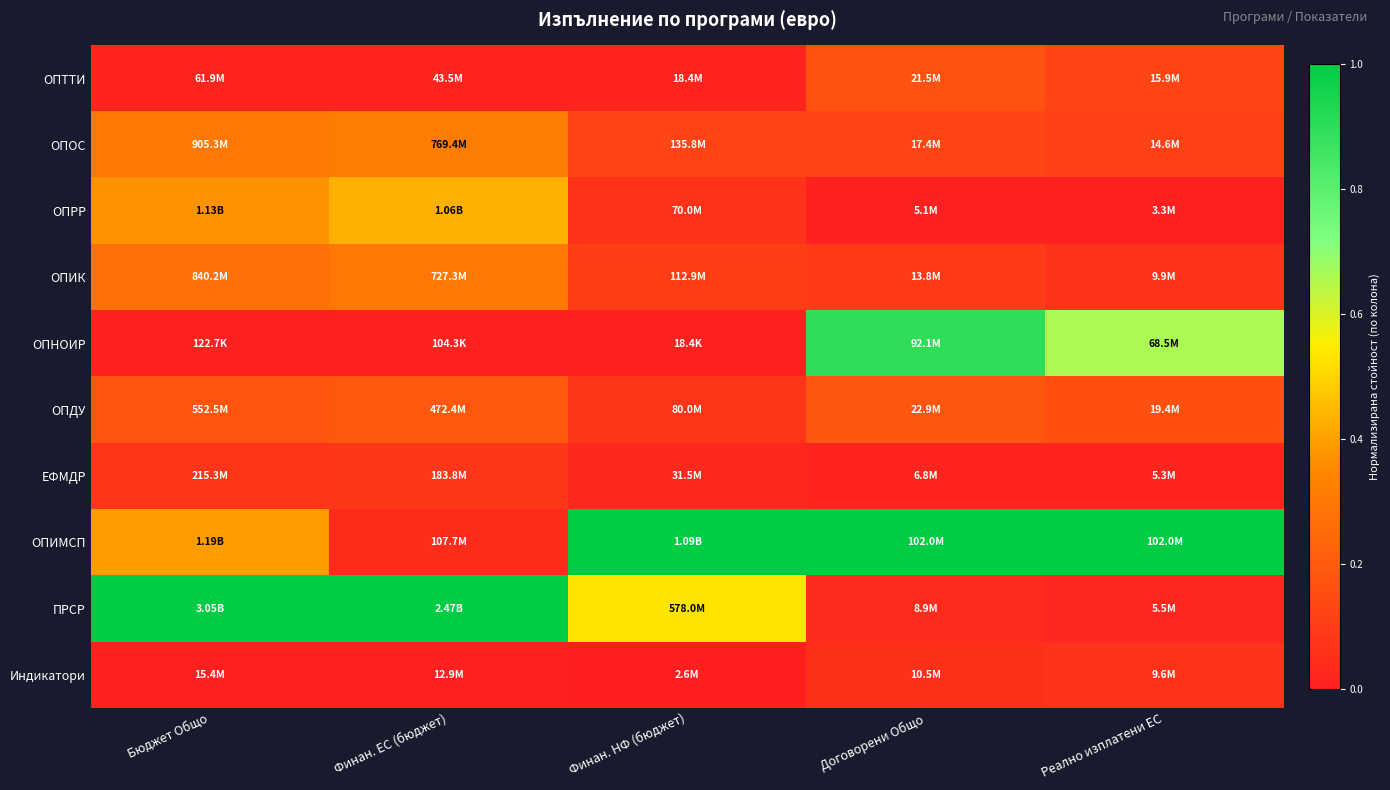

Reading left to right, list all the values displayed in this chart.

ОПТТИ: Бюджет Общо=0.0	Финан. ЕС (бюджет)=0.0	Финан. НФ (бюджет)=0.0	Договорени Общо=0.2	Реално изплатени ЕС=0.1
ОПОС: Бюджет Общо=0.3	Финан. ЕС (бюджет)=0.3	Финан. НФ (бюджет)=0.1	Договорени Общо=0.1	Реално изплатени ЕС=0.1
ОПРР: Бюджет Общо=0.4	Финан. ЕС (бюджет)=0.4	Финан. НФ (бюджет)=0.1	Договорени Общо=0.0	Реално изплатени ЕС=0.0
ОПИК: Бюджет Общо=0.3	Финан. ЕС (бюджет)=0.3	Финан. НФ (бюджет)=0.1	Договорени Общо=0.1	Реално изплатени ЕС=0.1
ОПНОИР: Бюджет Общо=0.0	Финан. ЕС (бюджет)=0.0	Финан. НФ (бюджет)=0.0	Договорени Общо=0.9	Реално изплатени ЕС=0.7
ОПДУ: Бюджет Общо=0.2	Финан. ЕС (бюджет)=0.2	Финан. НФ (бюджет)=0.1	Договорени Общо=0.2	Реално изплатени ЕС=0.2
ЕФМДР: Бюджет Общо=0.1	Финан. ЕС (бюджет)=0.1	Финан. НФ (бюджет)=0.0	Договорени Общо=0.0	Реално изплатени ЕС=0.0
ОПИМСП: Бюджет Общо=0.4	Финан. ЕС (бюджет)=0.0	Финан. НФ (бюджет)=1.0	Договорени Общо=1.0	Реално изплатени ЕС=1.0
ПРСР: Бюджет Общо=1.0	Финан. ЕС (бюджет)=1.0	Финан. НФ (бюджет)=0.5	Договорени Общо=0.0	Реално изплатени ЕС=0.0
Индикатори: Бюджет Общо=0.0	Финан. ЕС (бюджет)=0.0	Финан. НФ (бюджет)=0.0	Договорени Общо=0.1	Реално изплатени ЕС=0.1